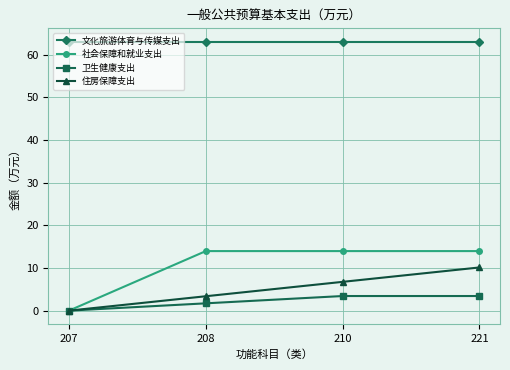

Reading left to right, list all the values displayed in this chart.

文化旅游体育与传媒支出: 63.1	63.1	63.1	63.1
社会保障和就业支出: 0.0	14.0	14.0	14.0
卫生健康支出: 0.0	1.7	3.4	3.4
住房保障支出: 0.0	3.4	6.8	10.1